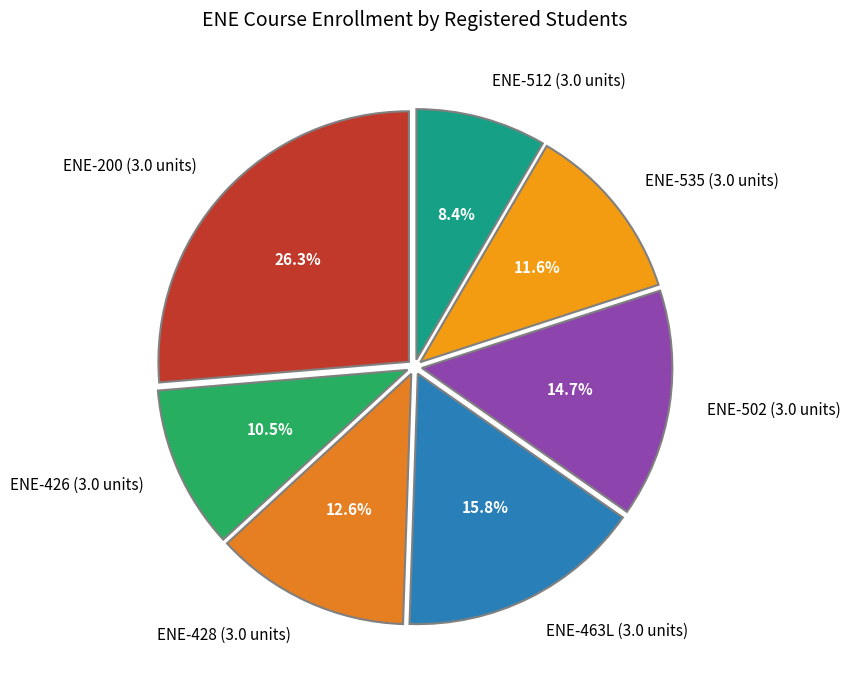

True or false: ENE-502 (3.0 units) accounts for 7% of the total.

False